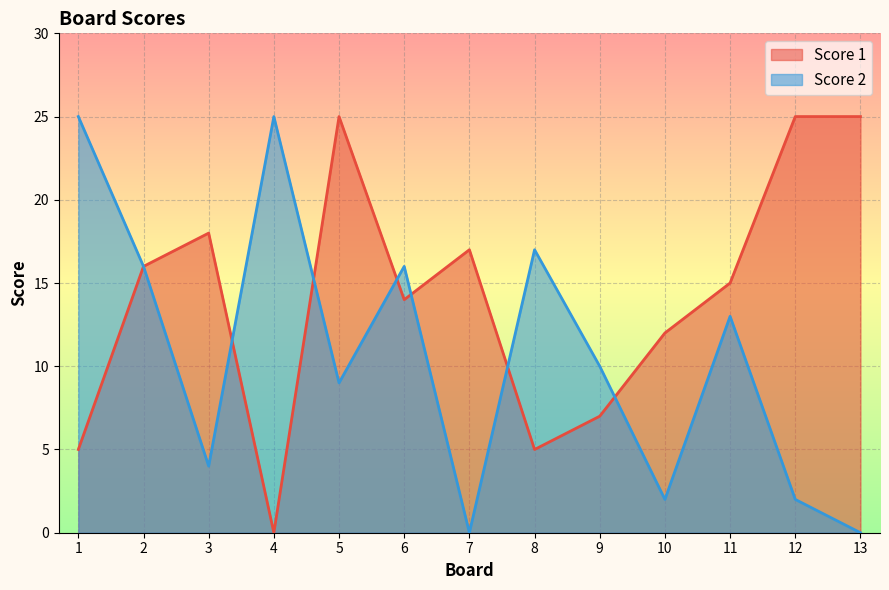

How many lines are shown in the chart?

2